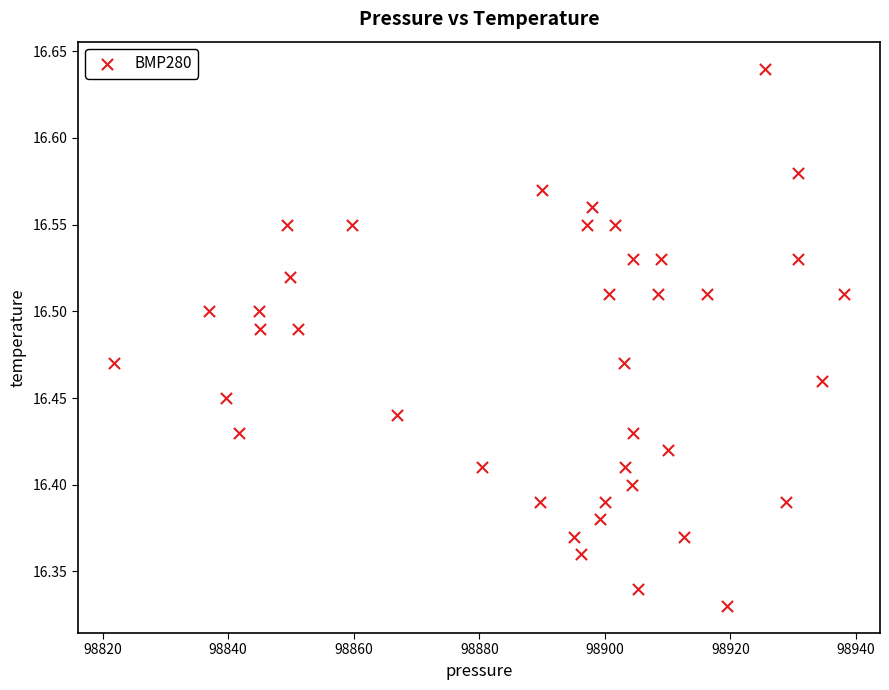

What is the range of Y values (max minus min)?

0.3